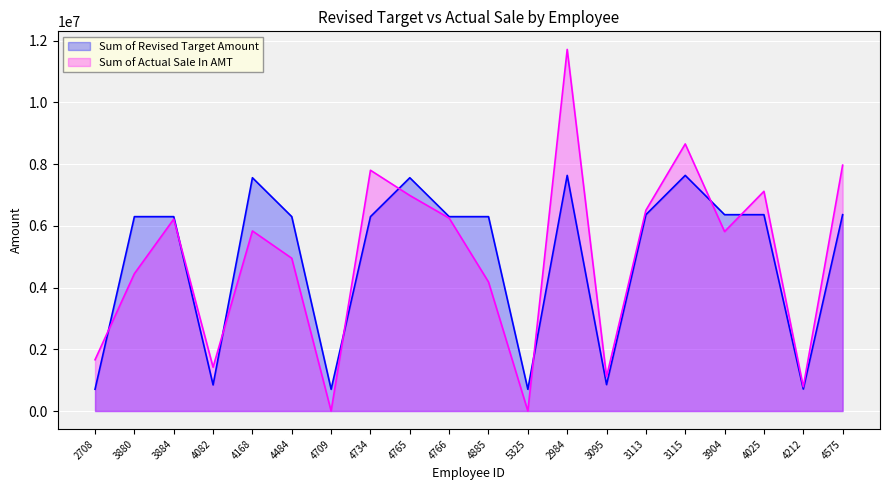

What is the minimum value for Sum of Revised Target Amount?

704646.9